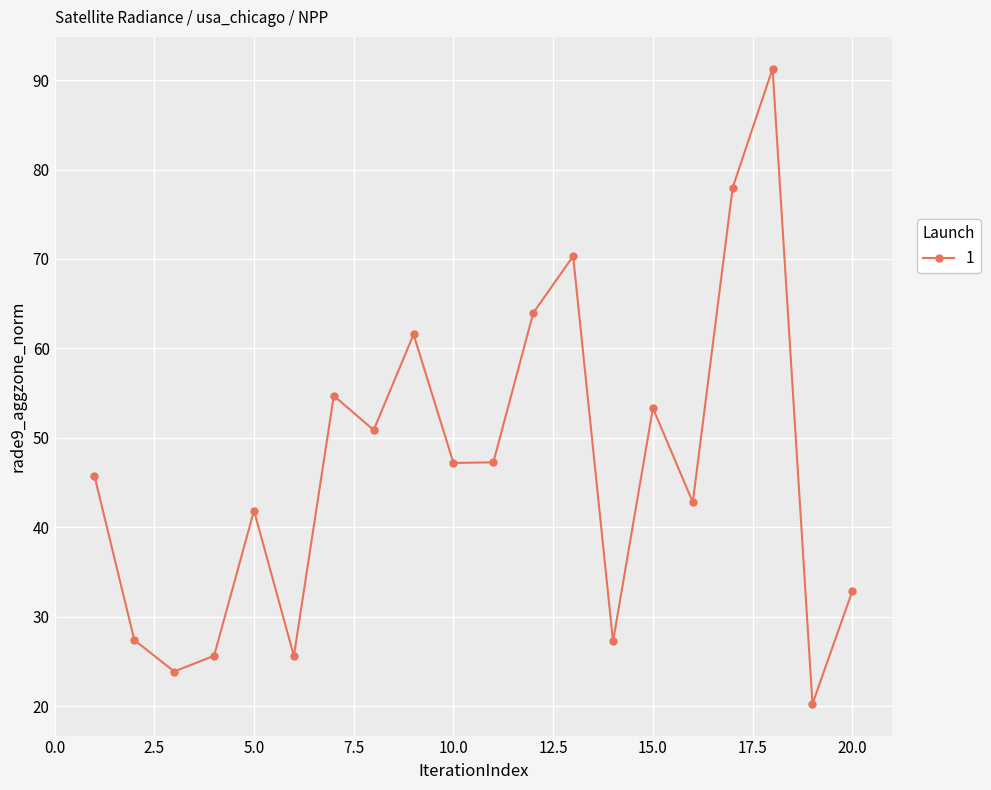

What is the average value?

46.6